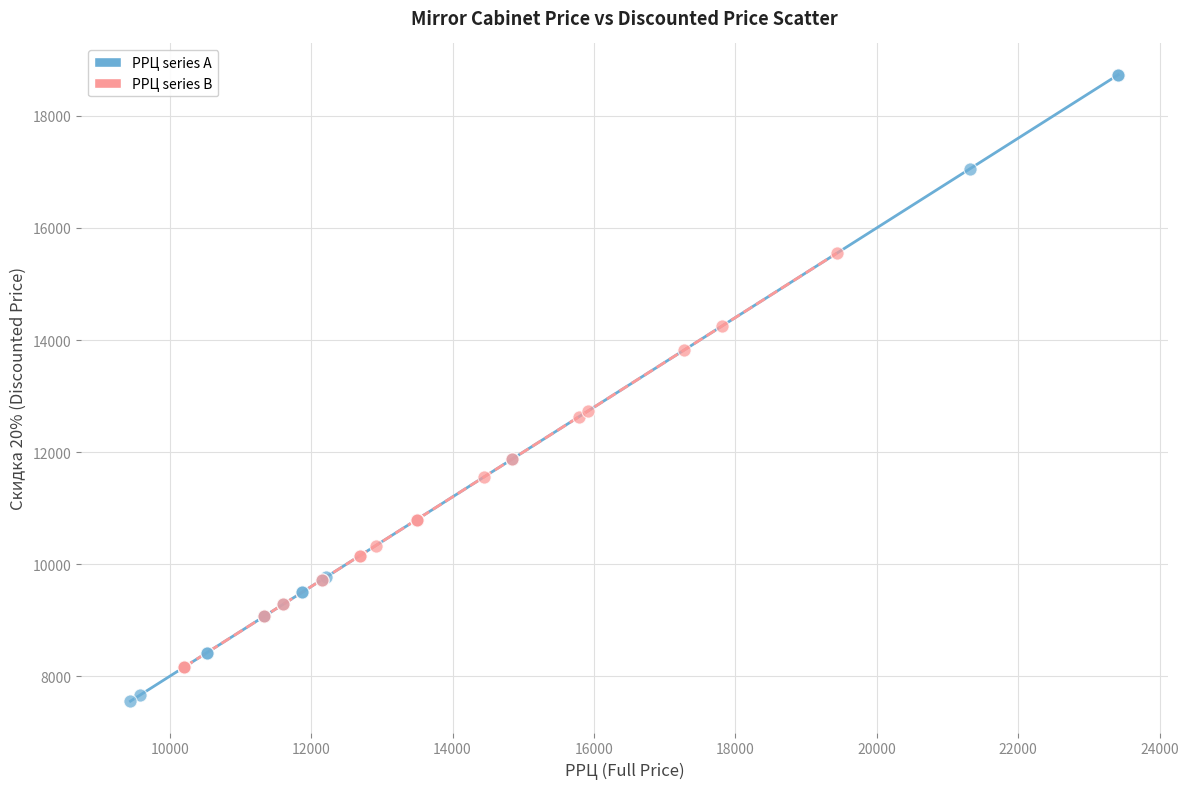

Which series has the largest Y range (max minus min)?

РРЦ series A